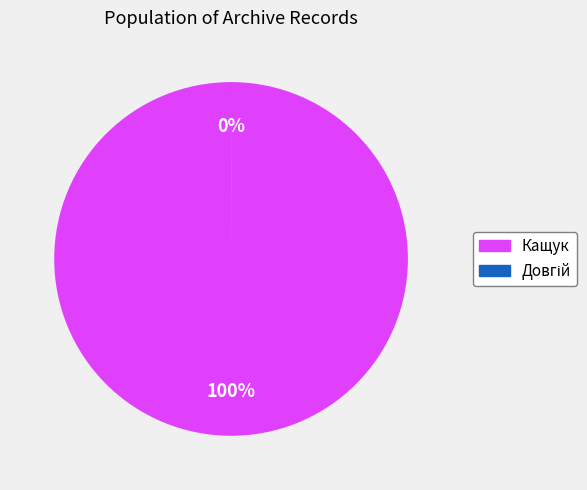

Which category has the biggest portion of the pie?

Кащук